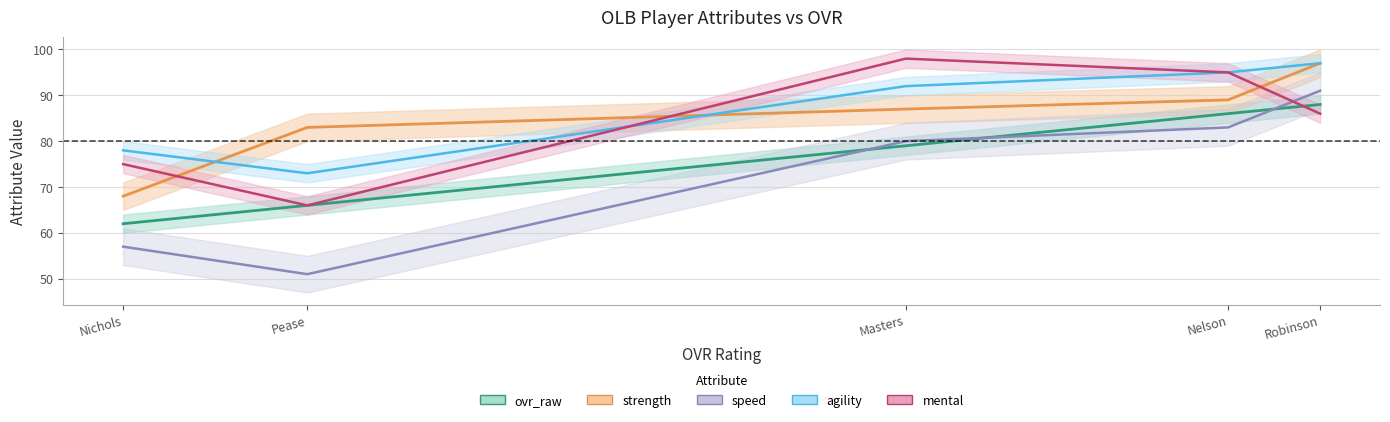

What is the average value of the mental series?

84